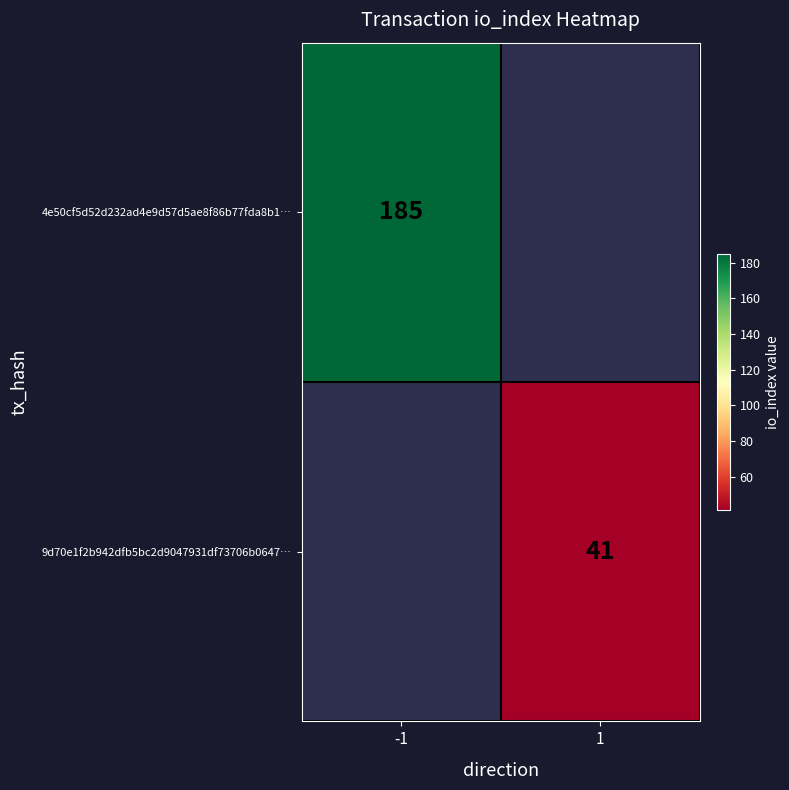

The value of 4e50cf5d52d232ad4e9d57d5ae8f86b77fda8b1… at -1 is 185. True or false?

True